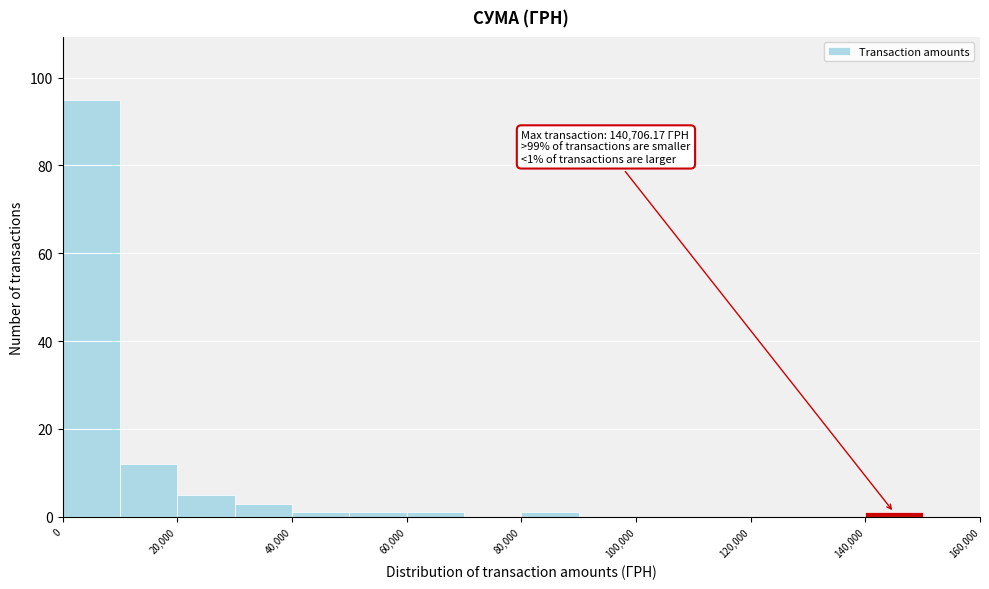

Which range on the x-axis has the tallest bar?

0 to 10000